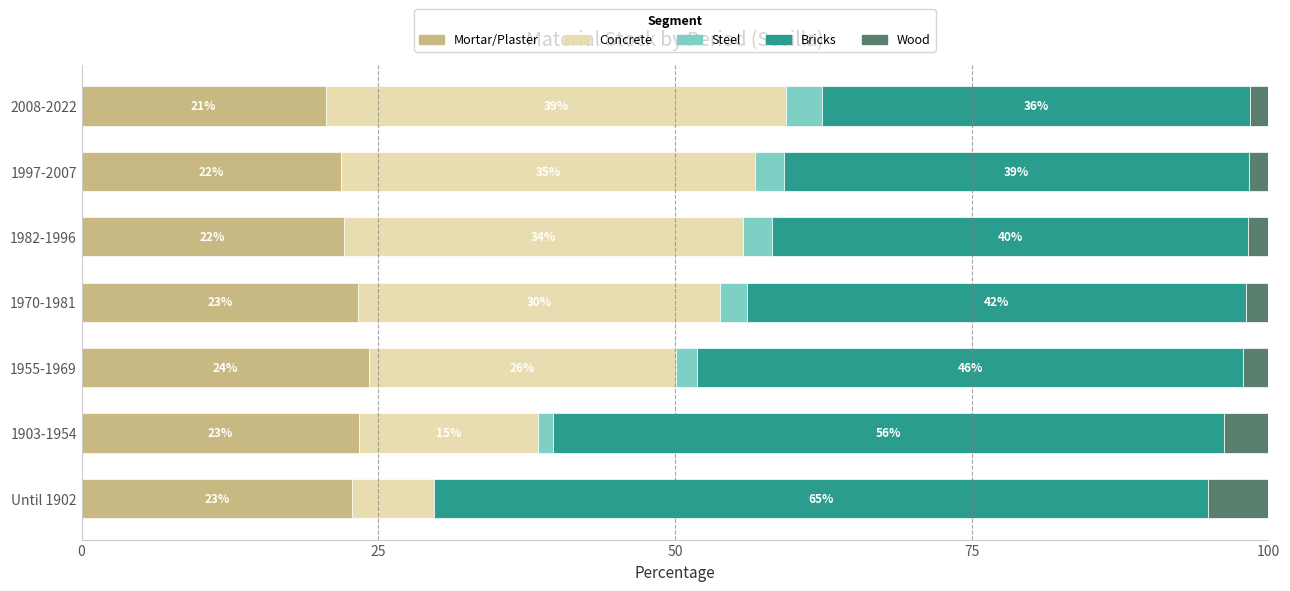

Read the Mortar/Plaster value at 1955-1969.

24.2